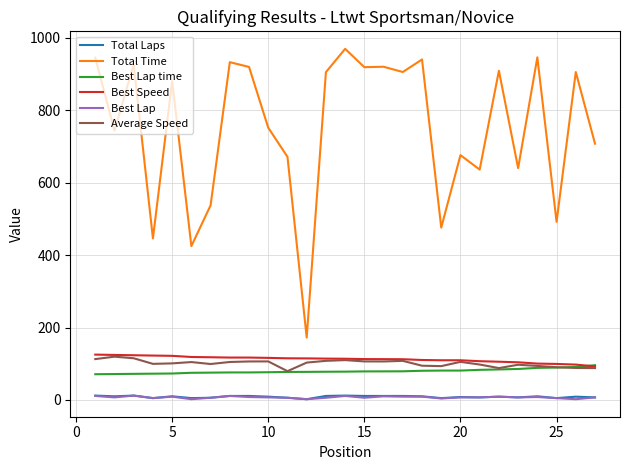

At how many categories does at least one series exceed 251?

26